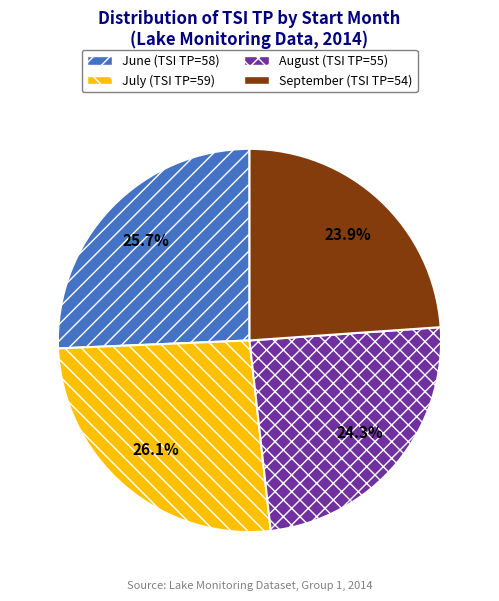

How many slices are in this pie chart?

4